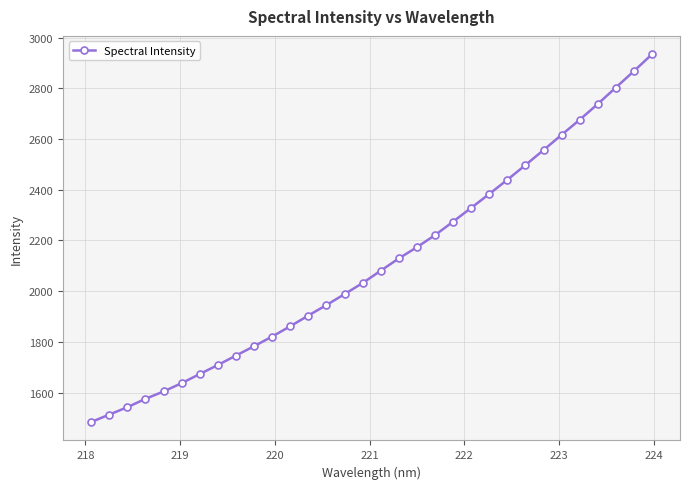

True or false: the data has more than 2 interior local peaks.

False